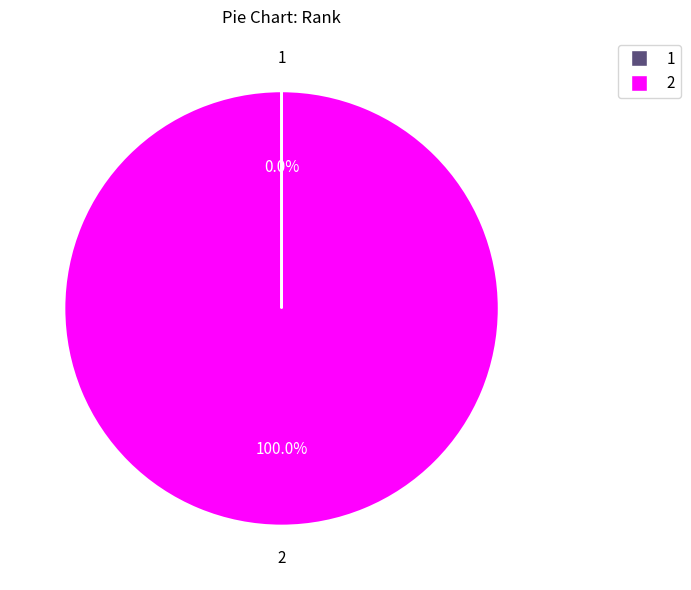

Does 2 represent more than half of the total?

Yes